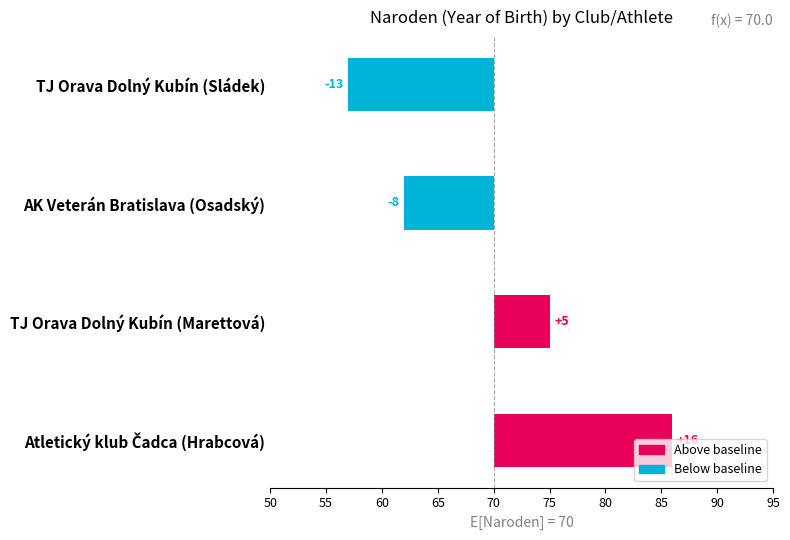

How many distinct data groups are displayed?

1